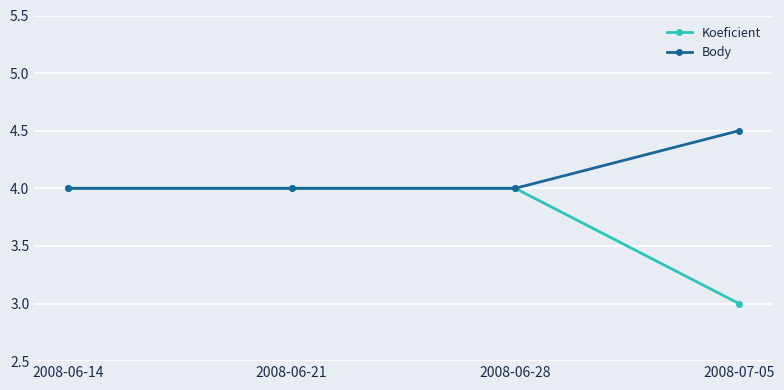

The value of Koeficient at 2008-06-14 is 6.6. True or false?

False